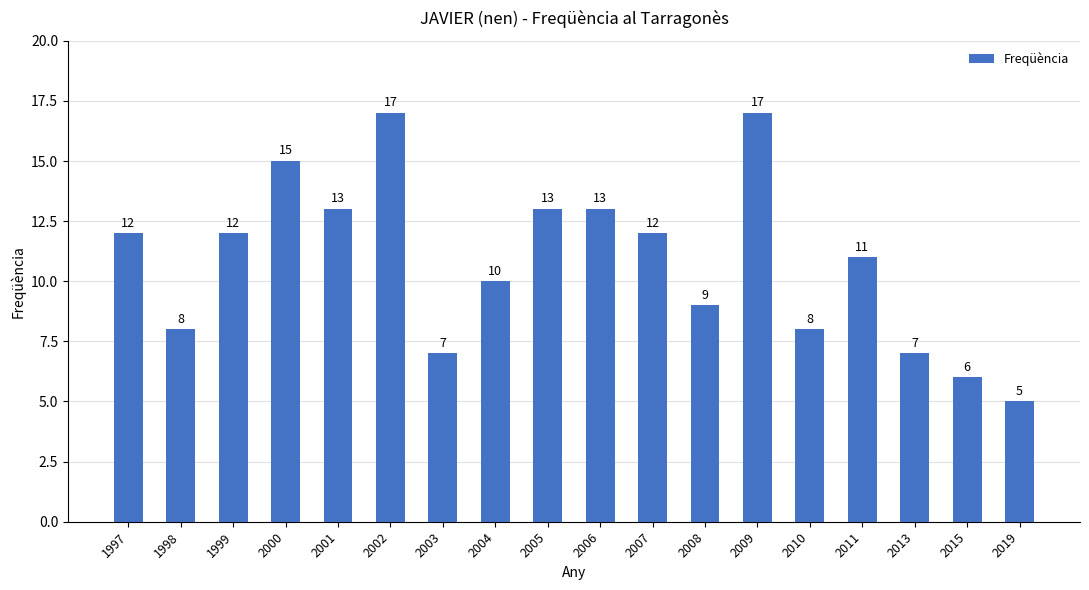

Is it true that the value at 2015 is 3?

False